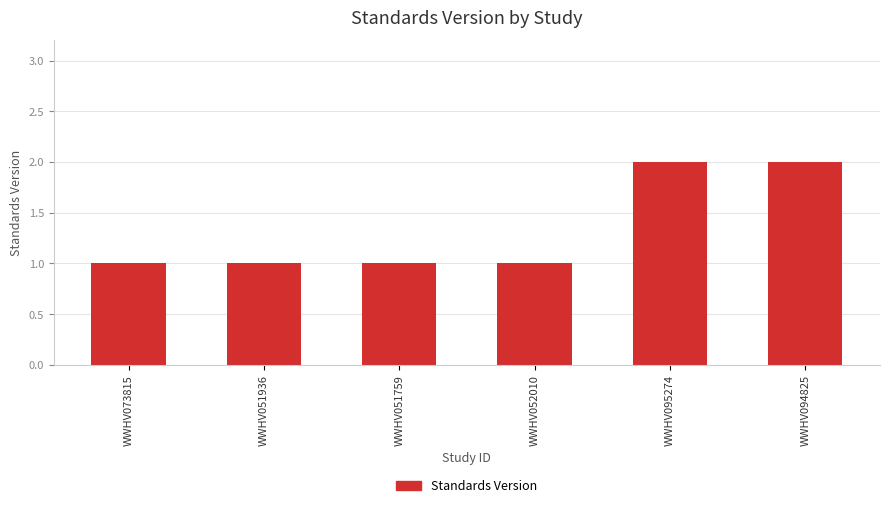

The value at WWHV051759 is 1. True or false?

True